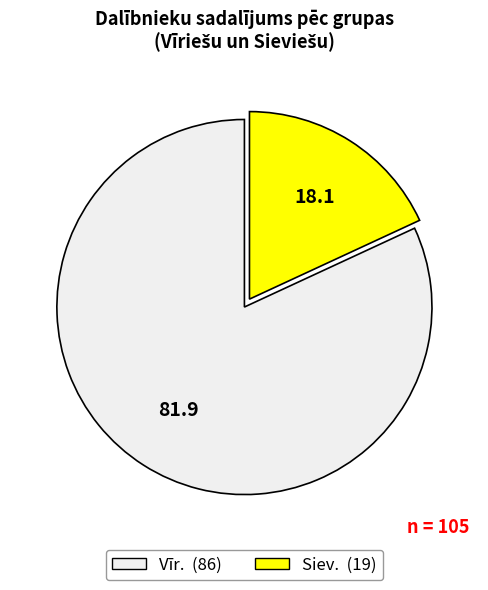

Which slice is the smallest?

Siev.